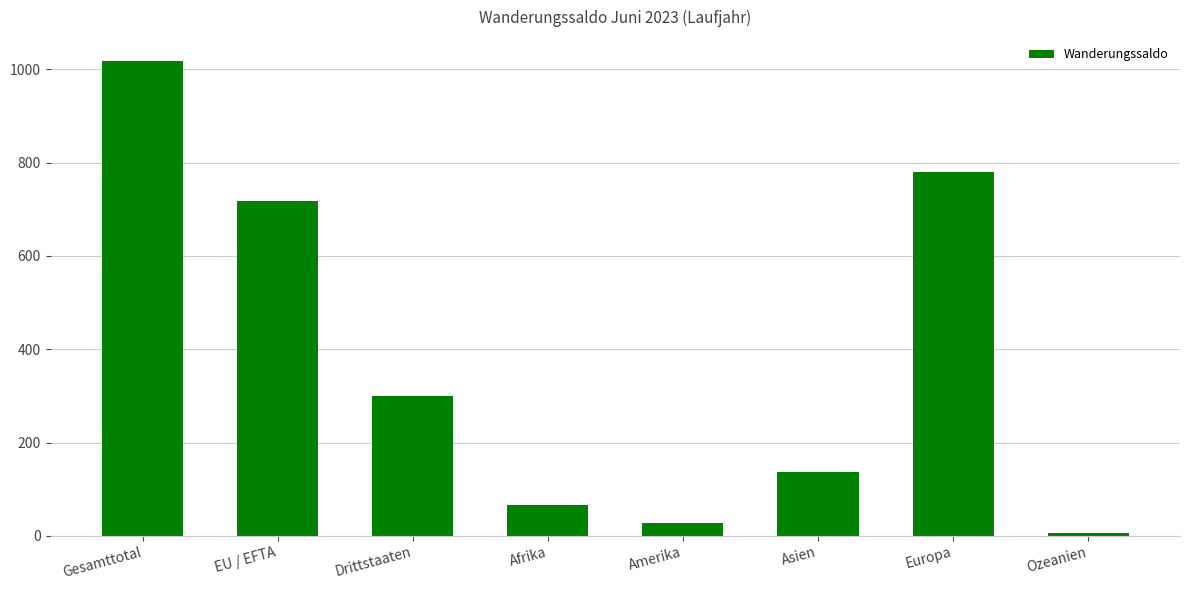

Rank the categories by value from lowest to highest.

Ozeanien, Amerika, Afrika, Asien, Drittstaaten, EU / EFTA, Europa, Gesamttotal